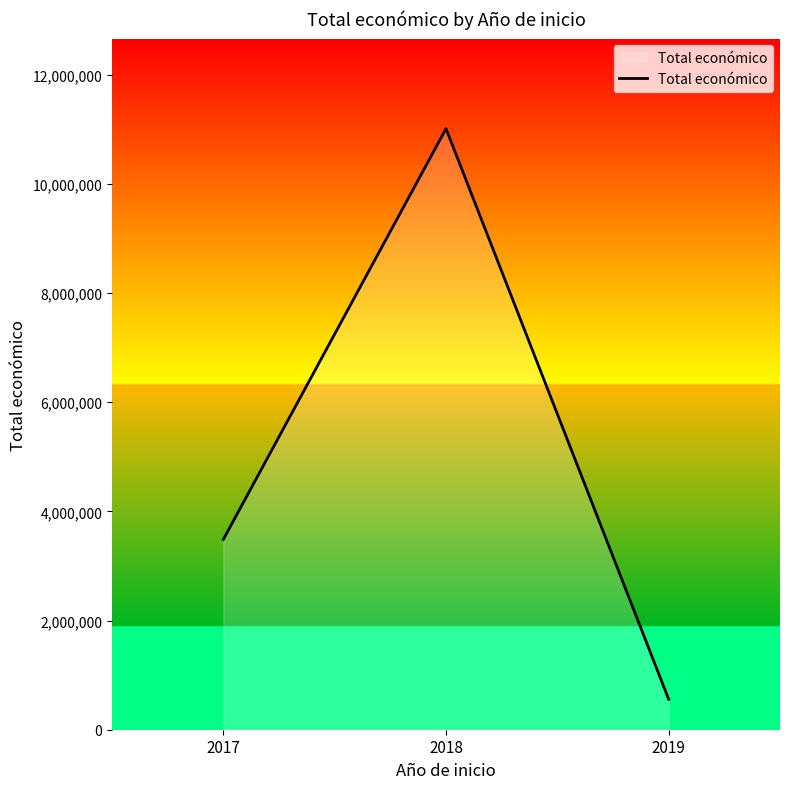

How many values are below 3487018?

1